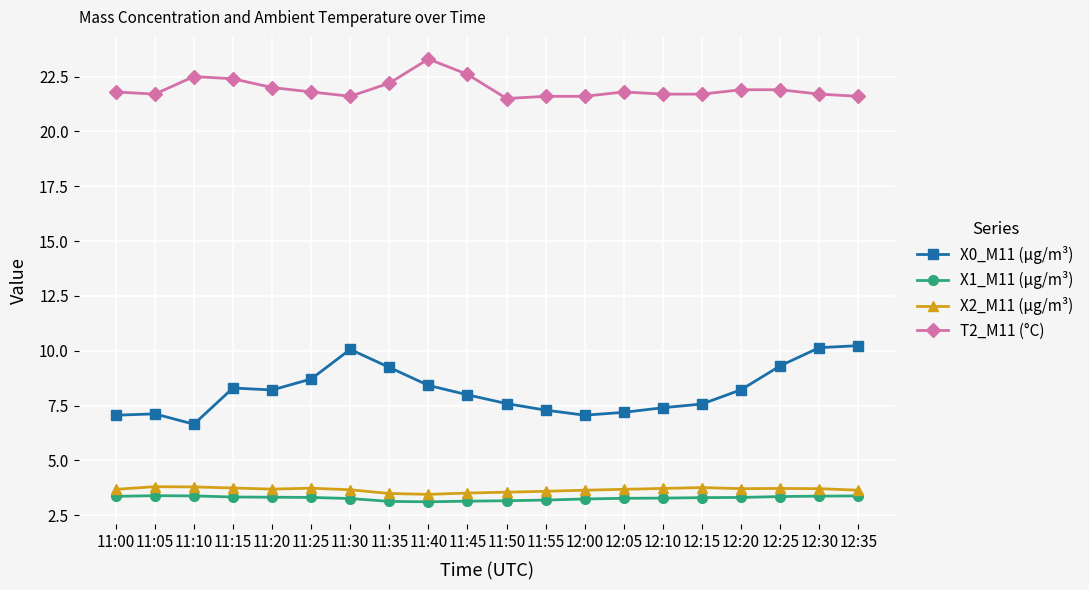

True or false: X0_M11 (μg/m³) has a value of 7.1 at 11:00.

True